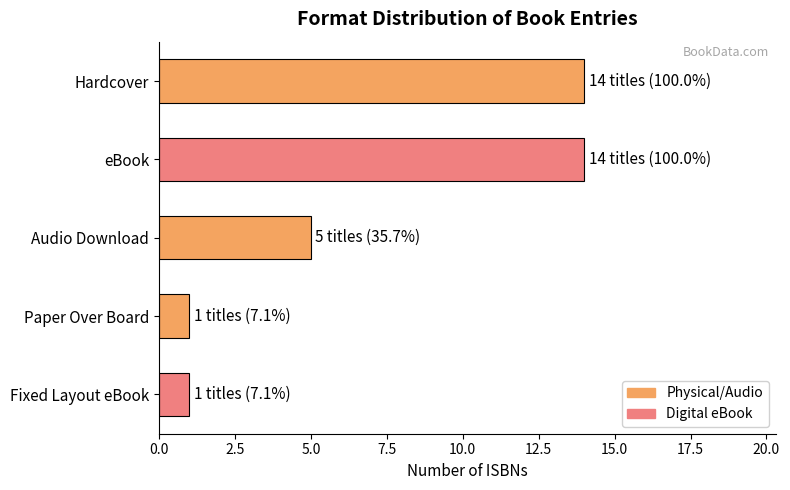

Is it true that the value at Paper Over Board is 1?

True